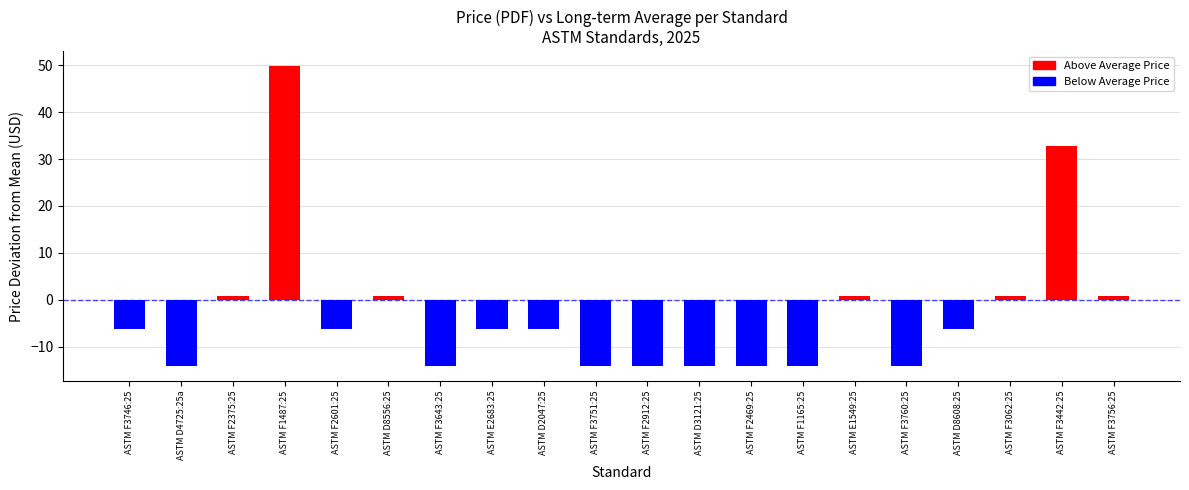

At which label does the data first exceed -6?

ASTM F2375:25